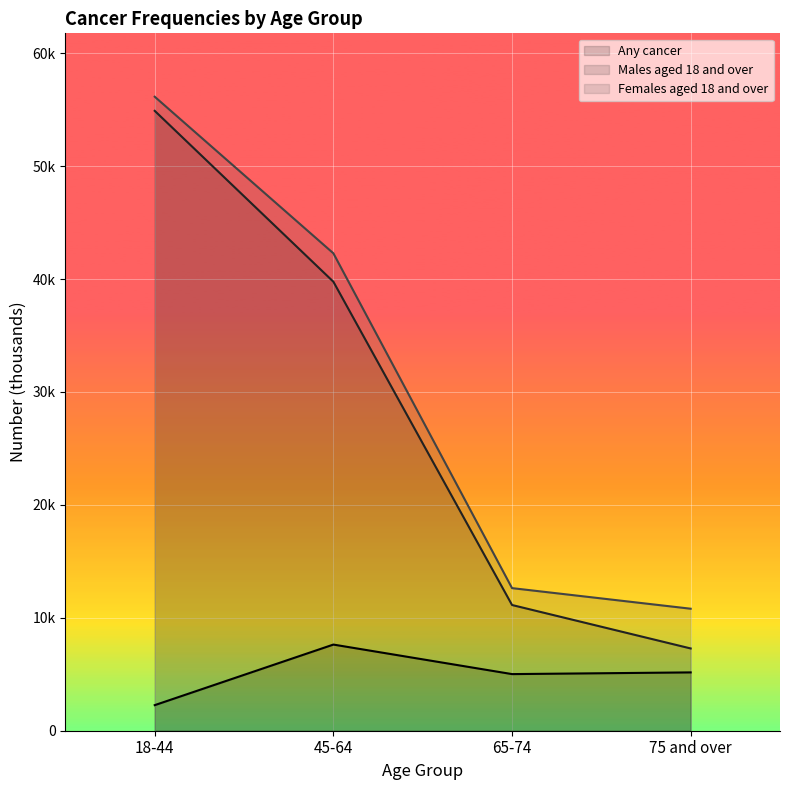

True or false: Any cancer and Females aged 18 and over cross at least once.

False